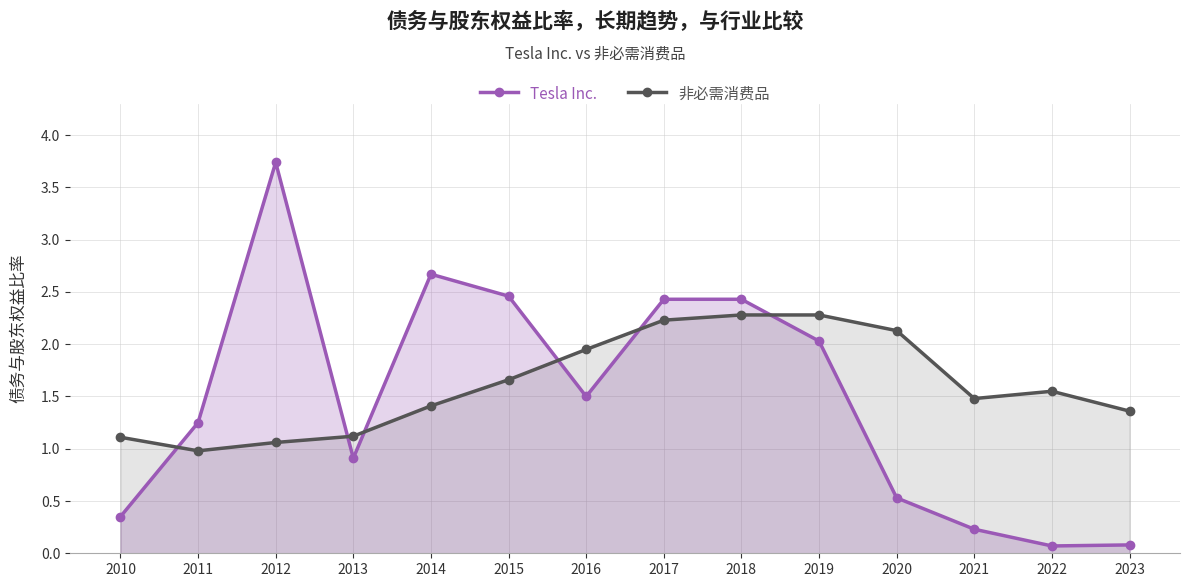

What is the approximate value of Tesla Inc. at 2023?

0.1